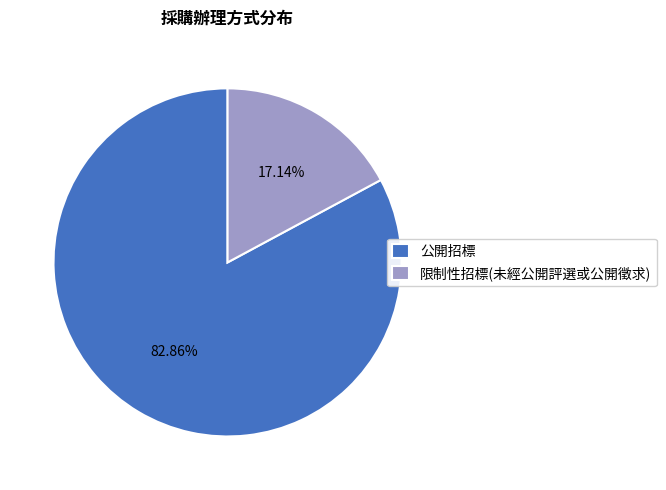

To the nearest percent, what percentage of the pie is 限制性招標(未經公開評選或公開徵求)?

17%